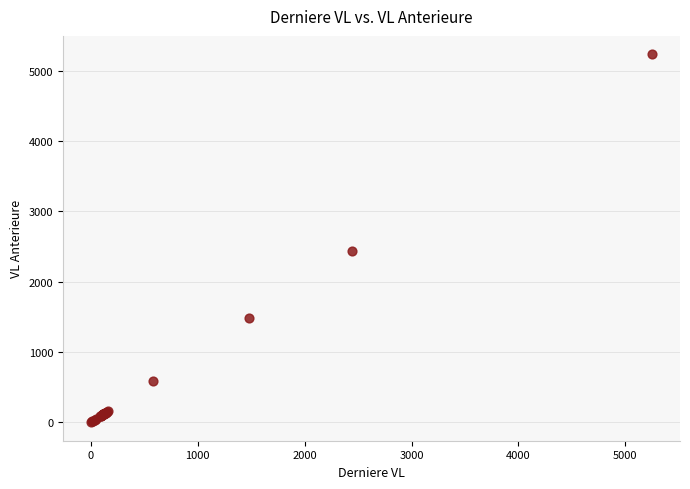

What Y value in the scatter plot is closest to 2618?

2439.6